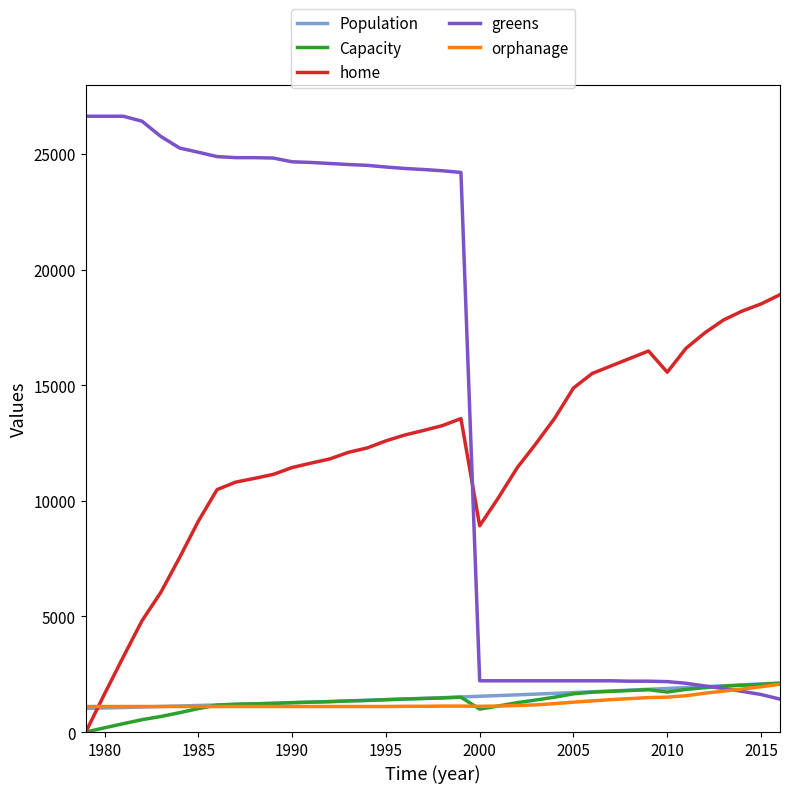

What is the maximum value for home?

18909.0